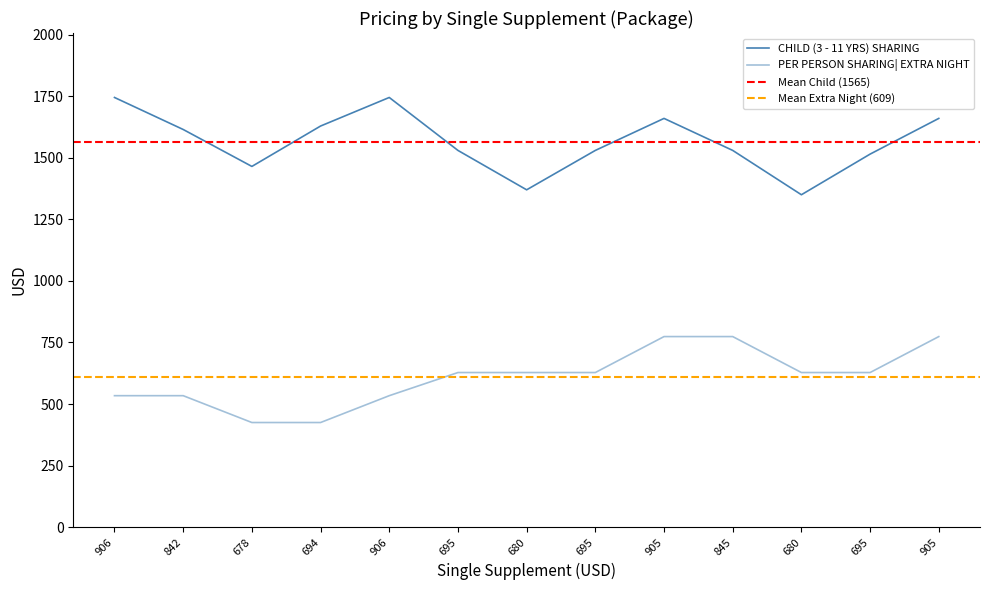

At how many categories does at least one series exceed 1059?

13